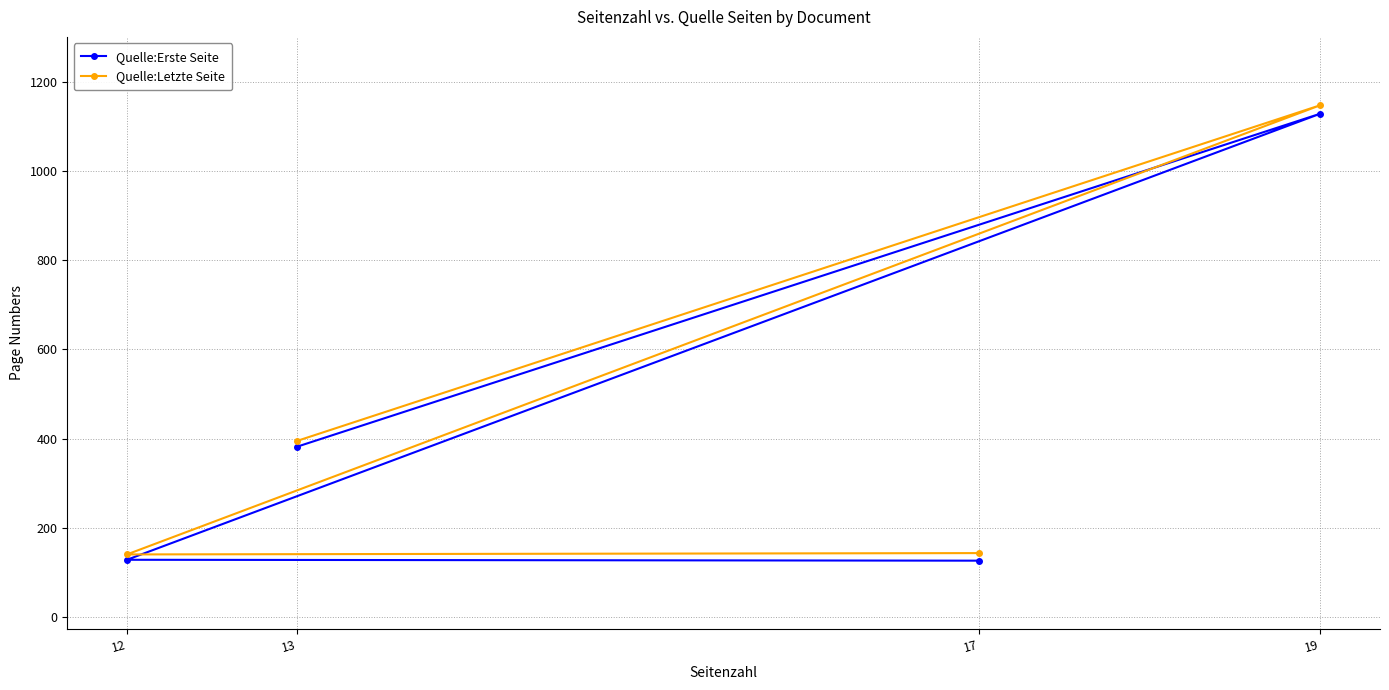

In Quelle:Letzte Seite, how many points are higher than both neighbors (excluding endpoints)?

1